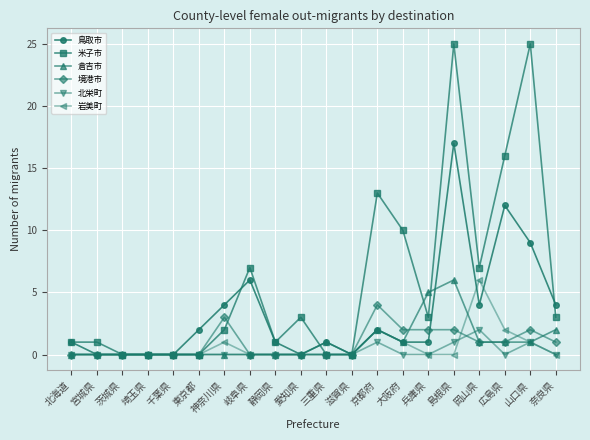

What is the approximate value of 境港市 at 京都府?

4